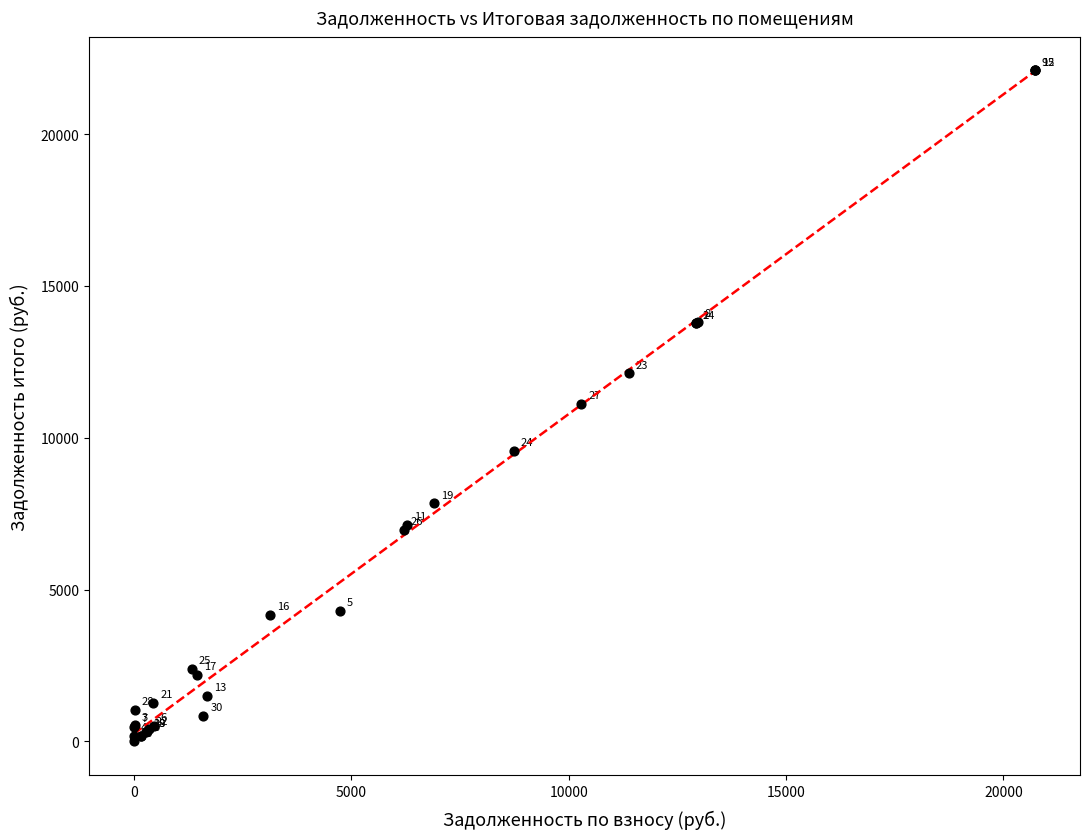

What Y value in the scatter plot is closest to 11048?

11125.1